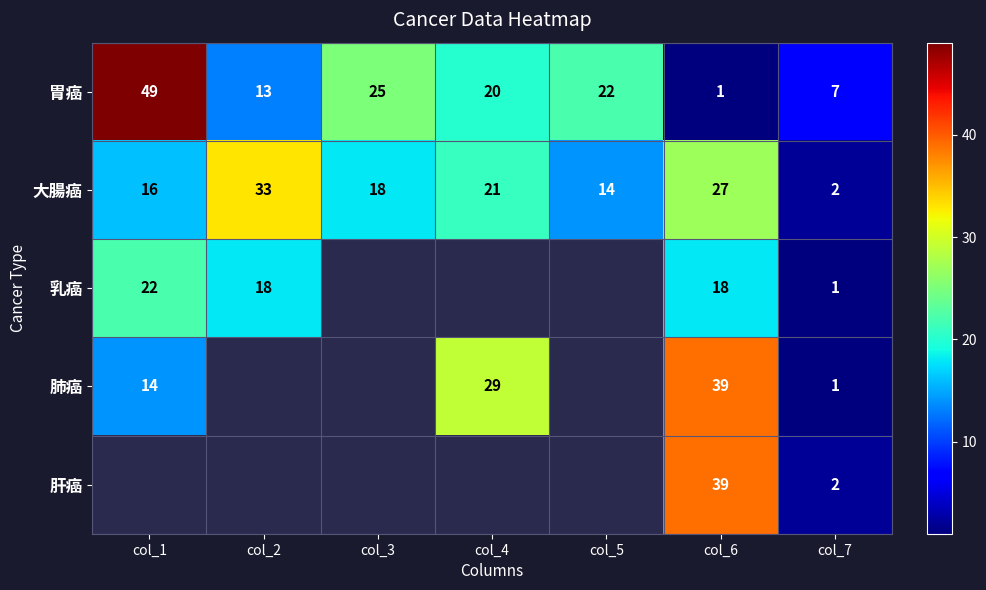

How many distinct data groups are displayed?

5